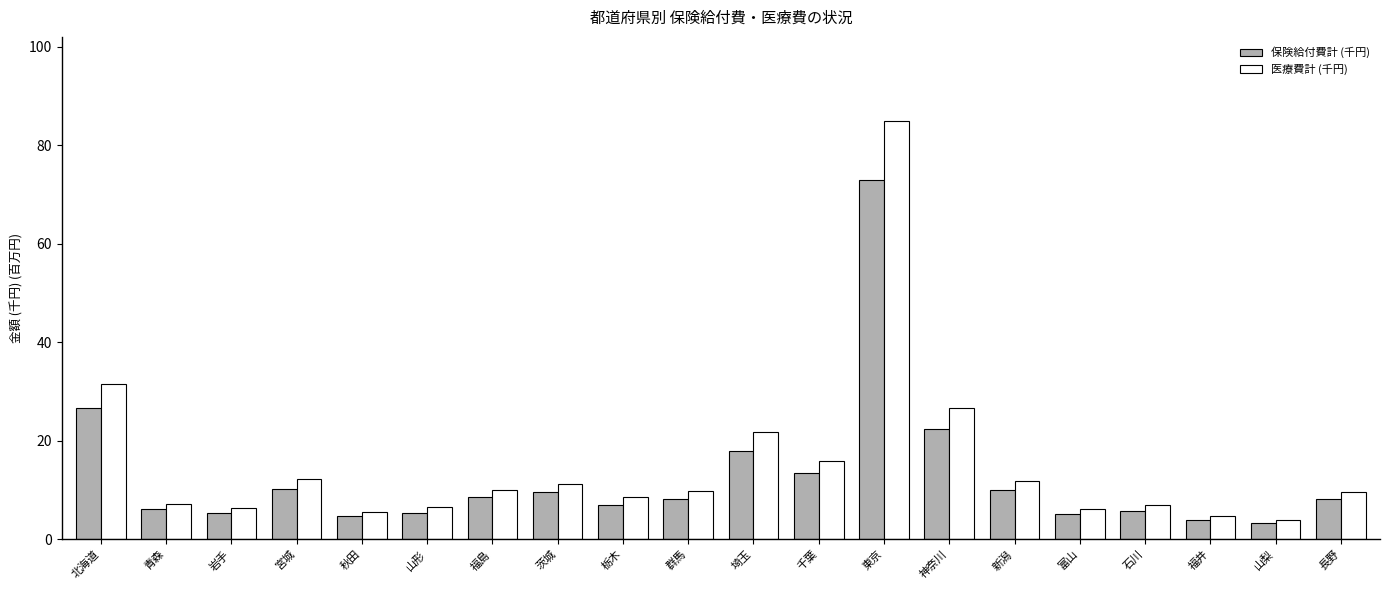

What position from the right is 秋田?

16